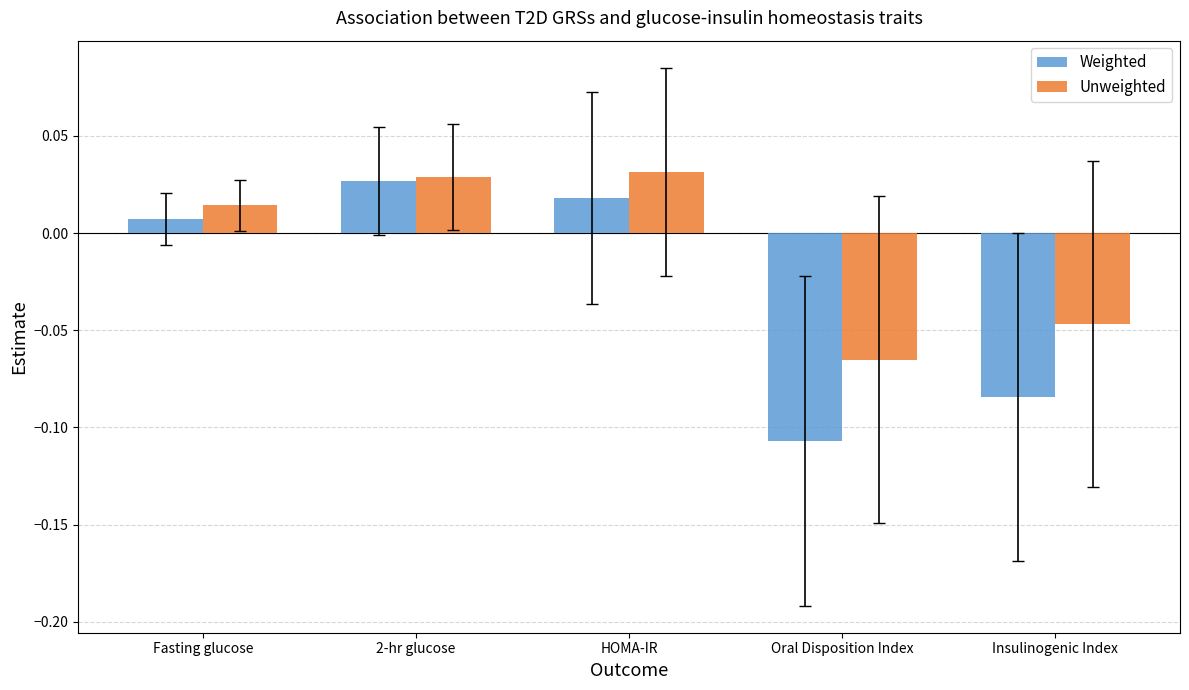

What is the label of the 2nd bar from the right?

Oral Disposition Index